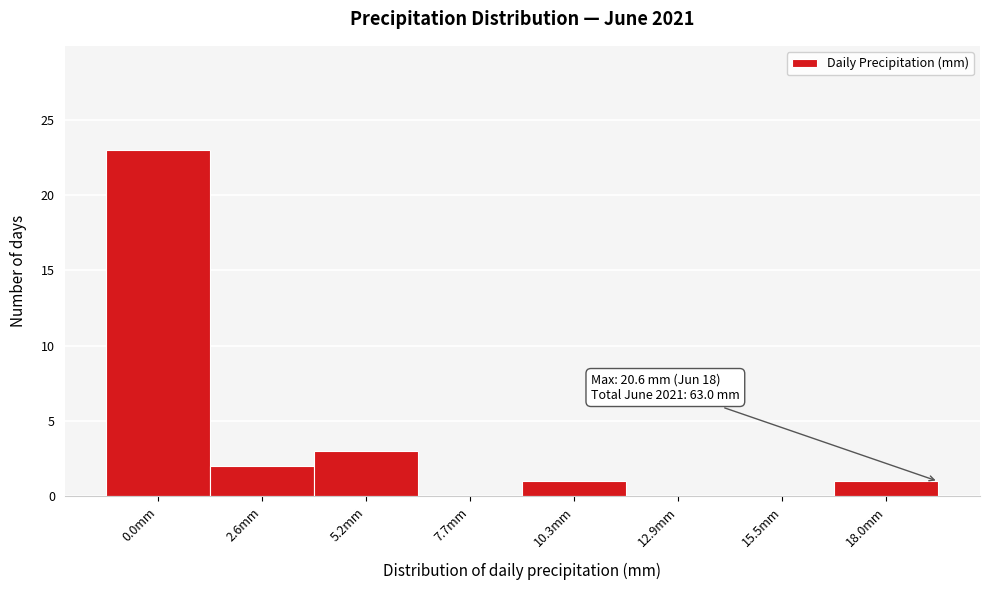

Reading left to right, what are all the values shown in this chart?

0.0mm=23	2.6mm=2	5.2mm=3	7.7mm=0	10.3mm=1	12.9mm=0	15.5mm=0	18.0mm=1